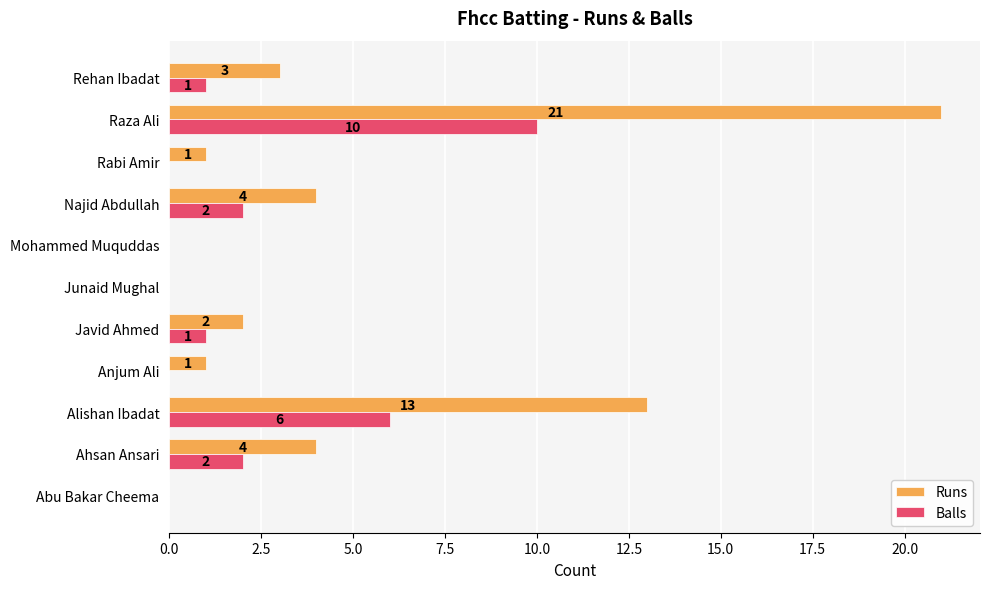

Which category has the highest value in the Balls series?

Raza Ali